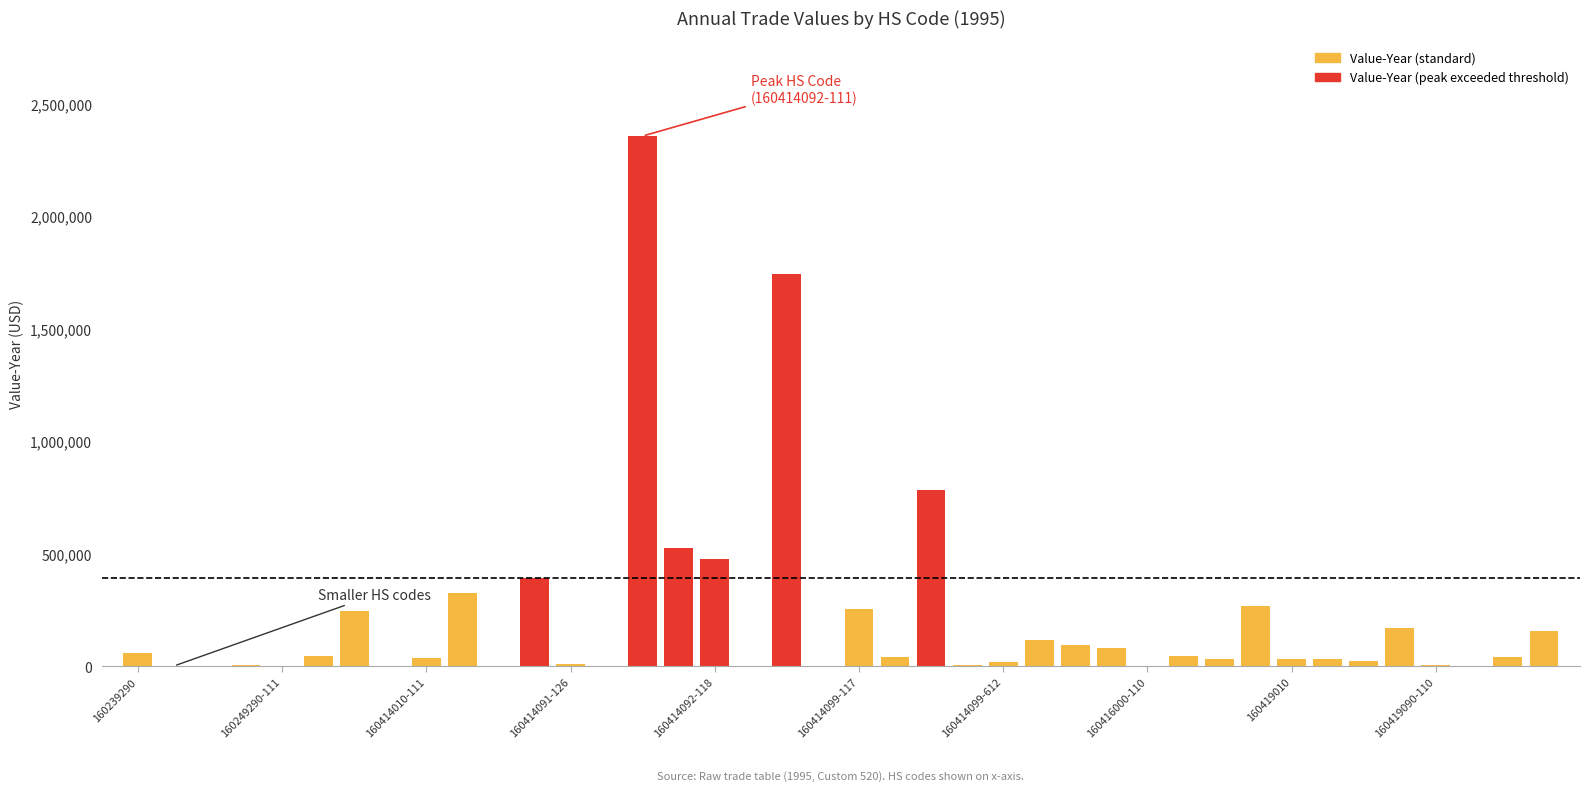

What is the maximum value shown in the chart?

2357781